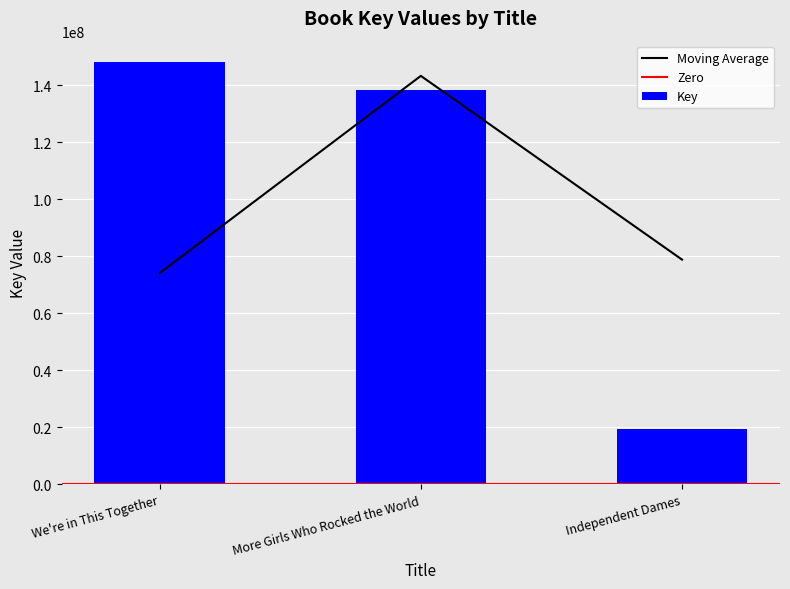

What is the label of the 3rd bar from the left?

Independent Dames